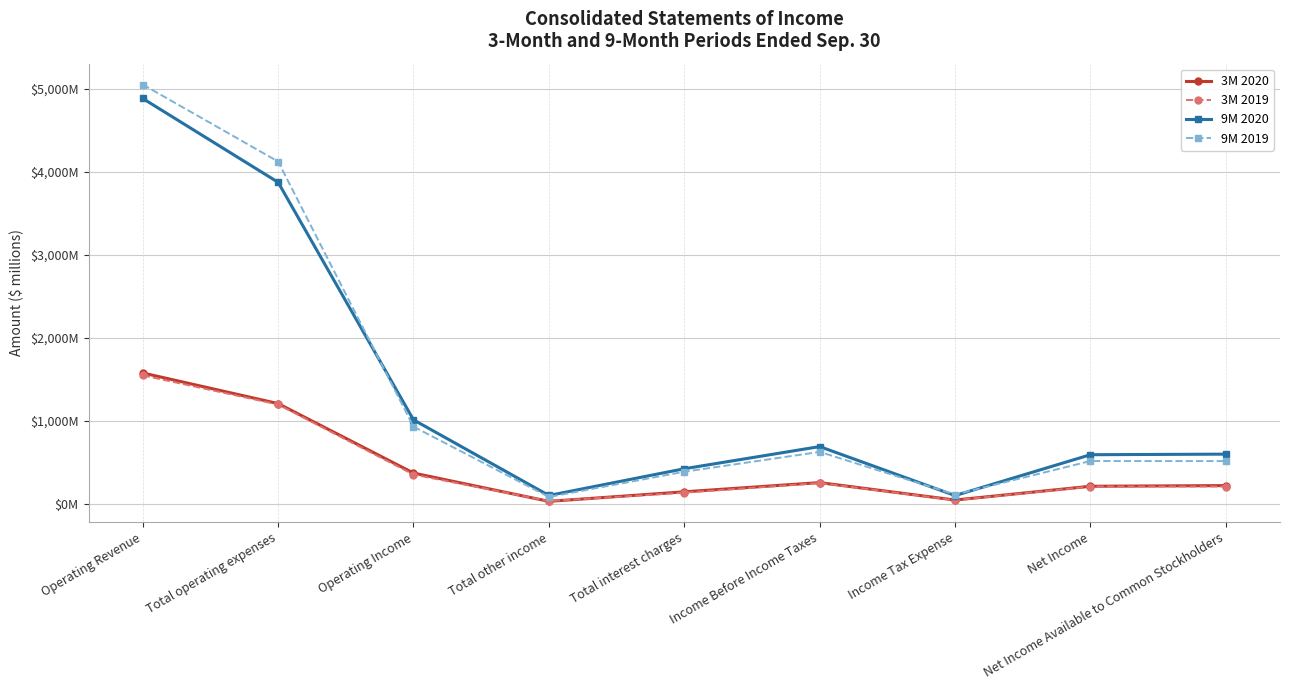

At which category is the sum across all series the highest?

Operating Revenue